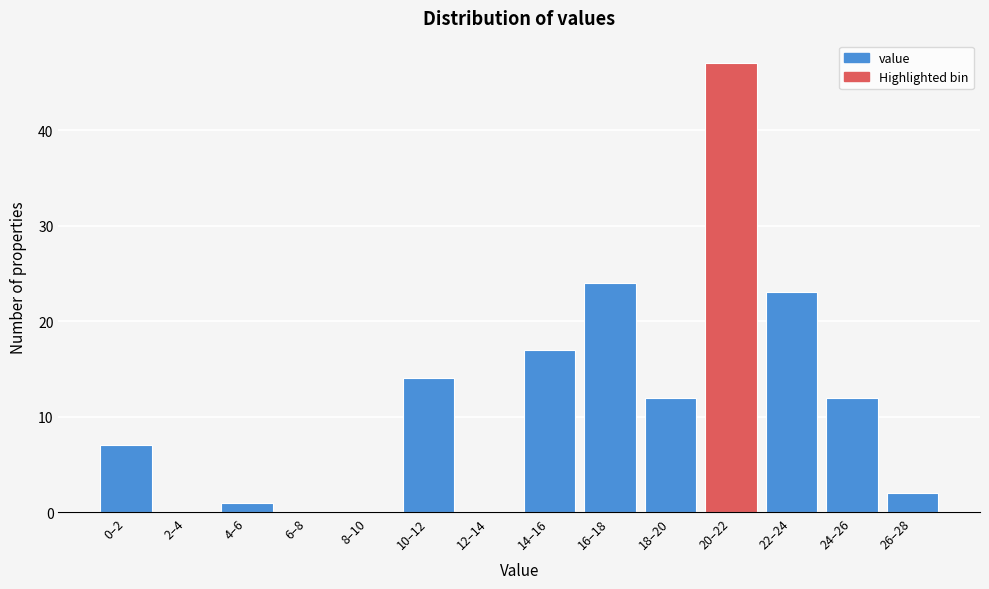

Reading right to left, transcribe all the data shown in this chart.

26–28=2	24–26=12	22–24=23	20–22=47	18–20=12	16–18=24	14–16=17	12–14=0	10–12=14	8–10=0	6–8=0	4–6=1	2–4=0	0–2=7